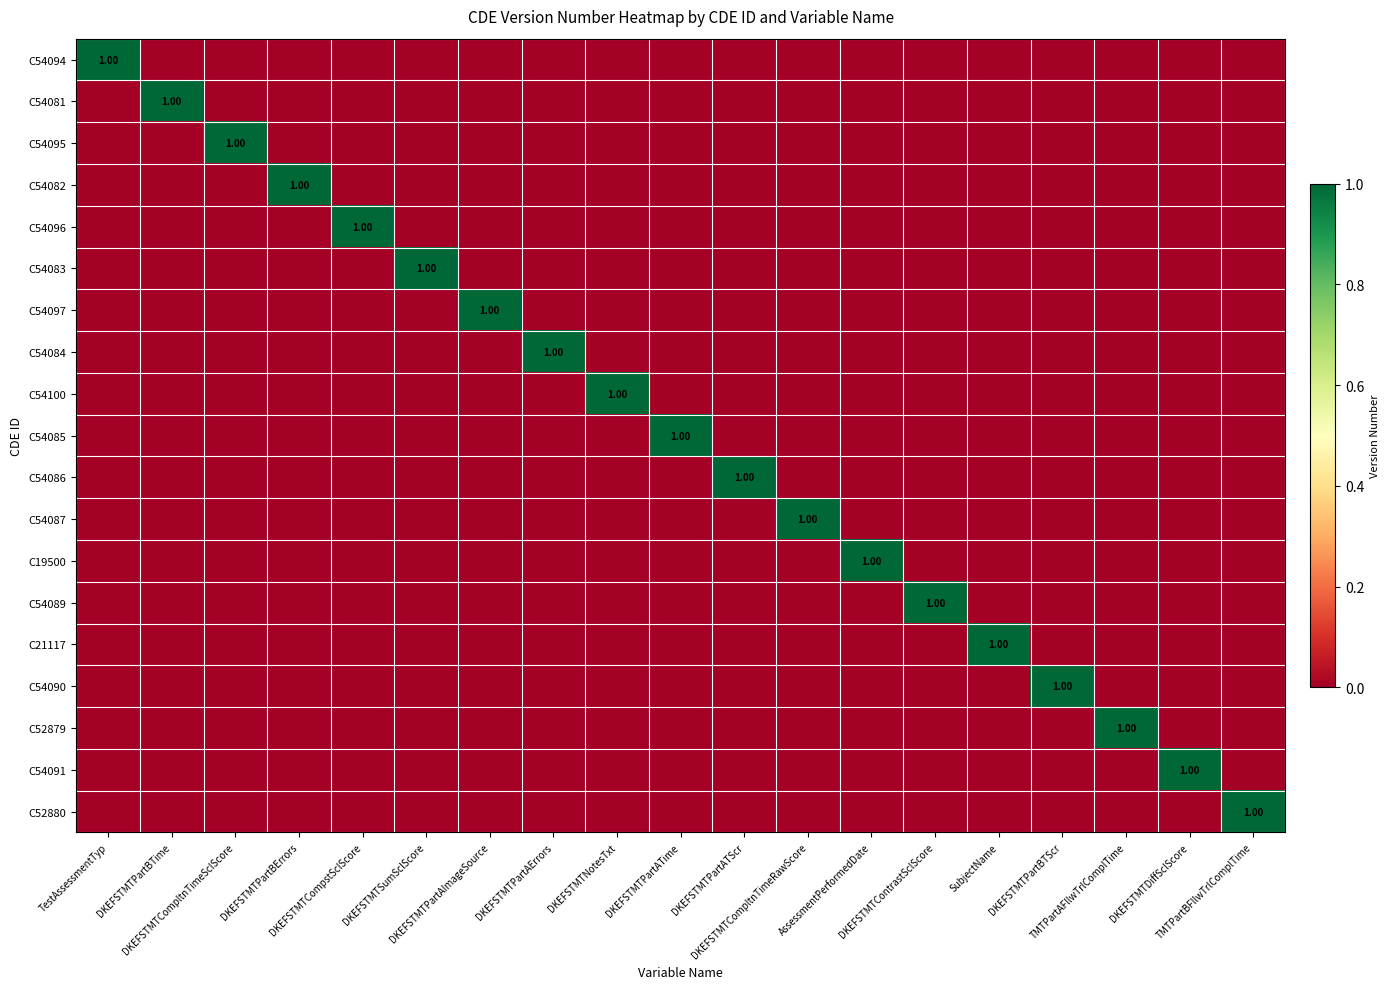

The value of C54081 at DKEFSTMTPartAImageSource is 0. True or false?

True